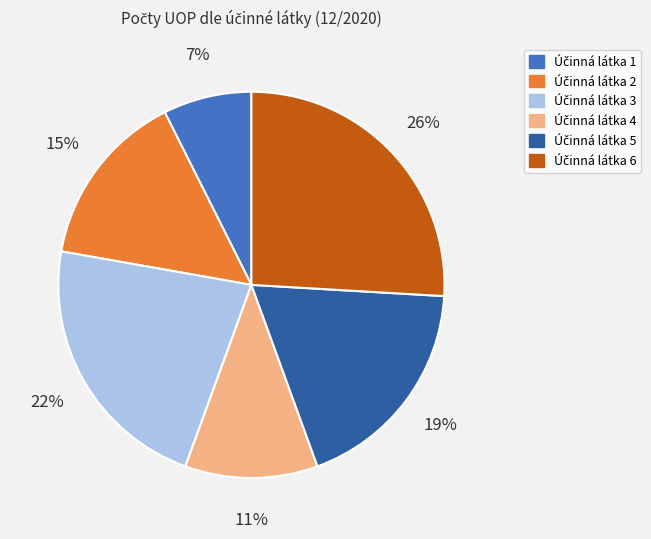

Does any single category account for the majority?

No